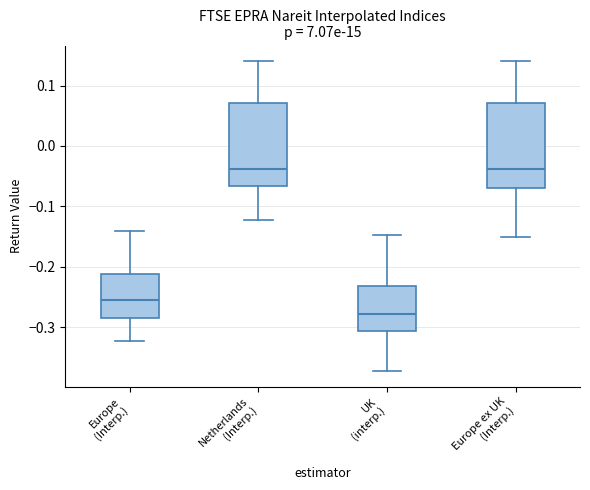

Reading left to right, transcribe this box plot: for each box, give where its median line is, the range the box spans, and where its two whiskers end, as read against the y-axis. The values are not printed on the chart, so give them approximately, as read against the axis.

Europe (Interp.): median -0.26, box -0.28 to -0.21, whiskers -0.32 to -0.14
Netherlands (Interp.): median -0.04, box -0.07 to 0.07, whiskers -0.12 to 0.14
UK (interp.): median -0.28, box -0.31 to -0.23, whiskers -0.37 to -0.15
Europe ex UK (Interp.): median -0.04, box -0.07 to 0.07, whiskers -0.15 to 0.14